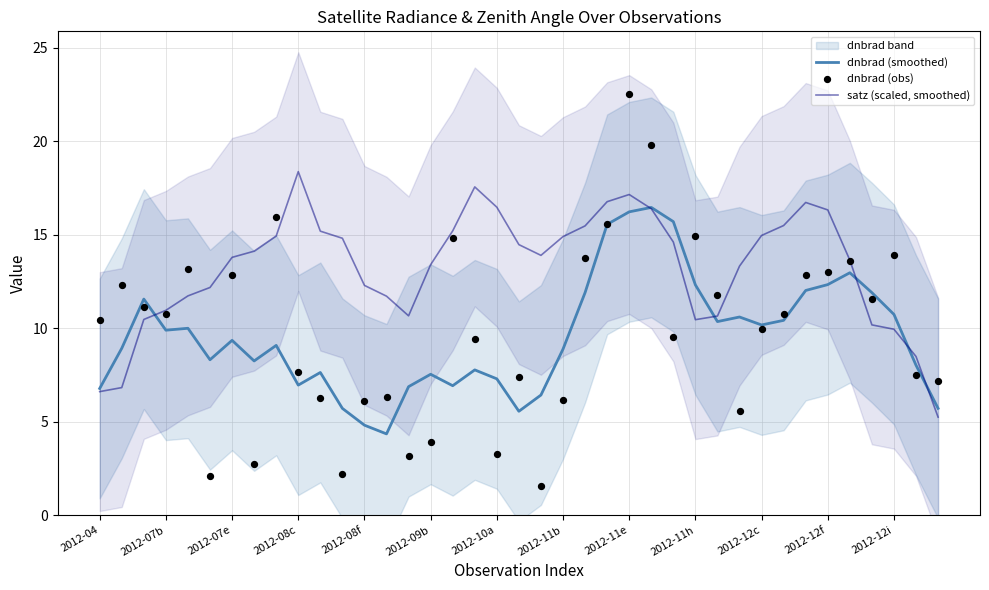

Which series has the largest Y range (max minus min)?

dnbrad (obs)